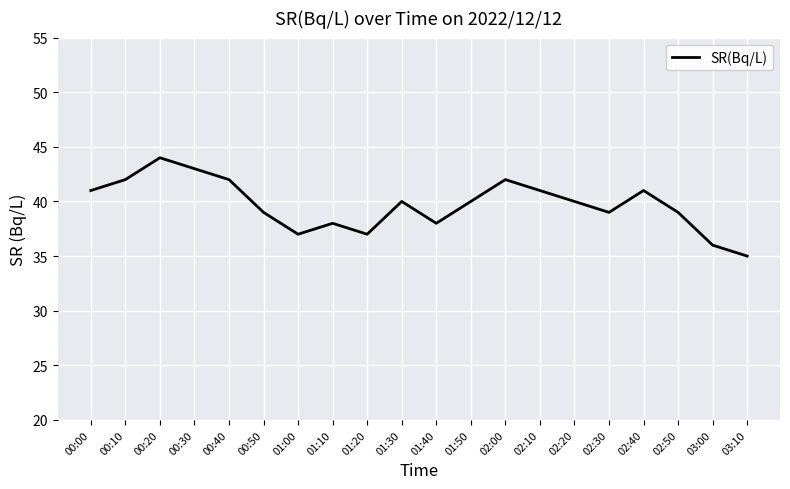

What is the smallest value displayed?

35